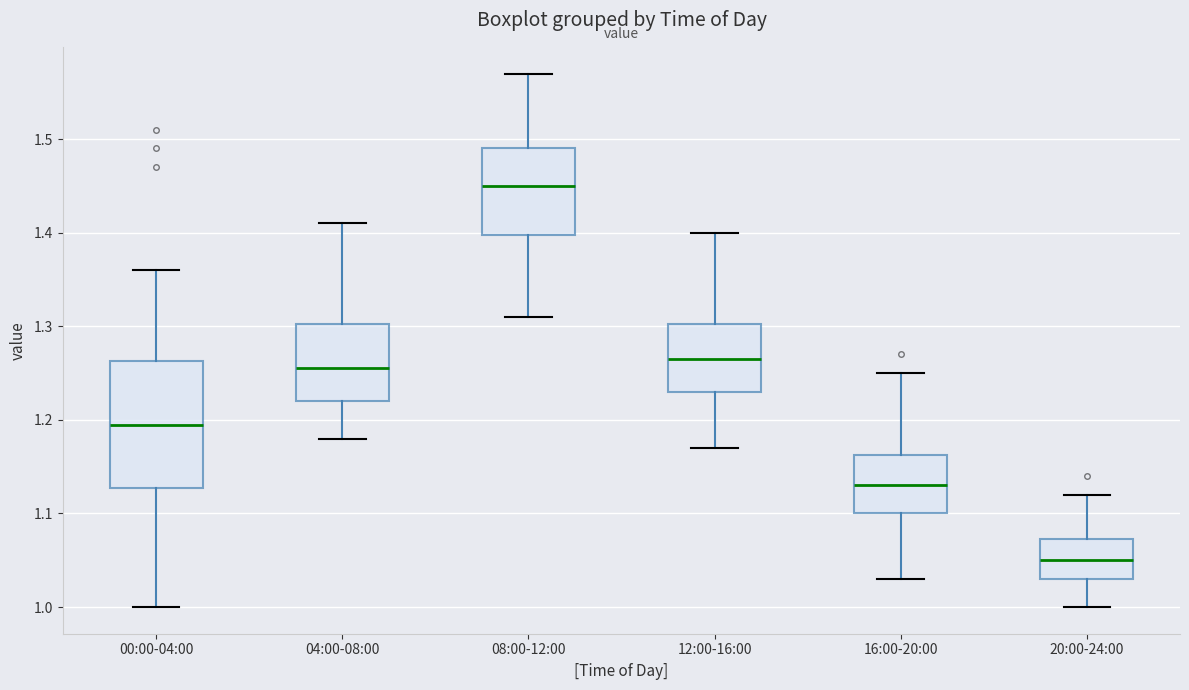

Reading left to right, transcribe this box plot: for each box, give where its median line is, the range the box spans, and where its two whiskers end, as read against the y-axis. The values are not printed on the chart, so give them approximately, as read against the axis.

00:00-04:00: median 1.20, box 1.13 to 1.26, whiskers 1.00 to 1.36
04:00-08:00: median 1.26, box 1.22 to 1.30, whiskers 1.18 to 1.41
08:00-12:00: median 1.45, box 1.40 to 1.49, whiskers 1.31 to 1.57
12:00-16:00: median 1.27, box 1.23 to 1.30, whiskers 1.17 to 1.40
16:00-20:00: median 1.13, box 1.10 to 1.16, whiskers 1.03 to 1.25
20:00-24:00: median 1.05, box 1.03 to 1.07, whiskers 1.00 to 1.12